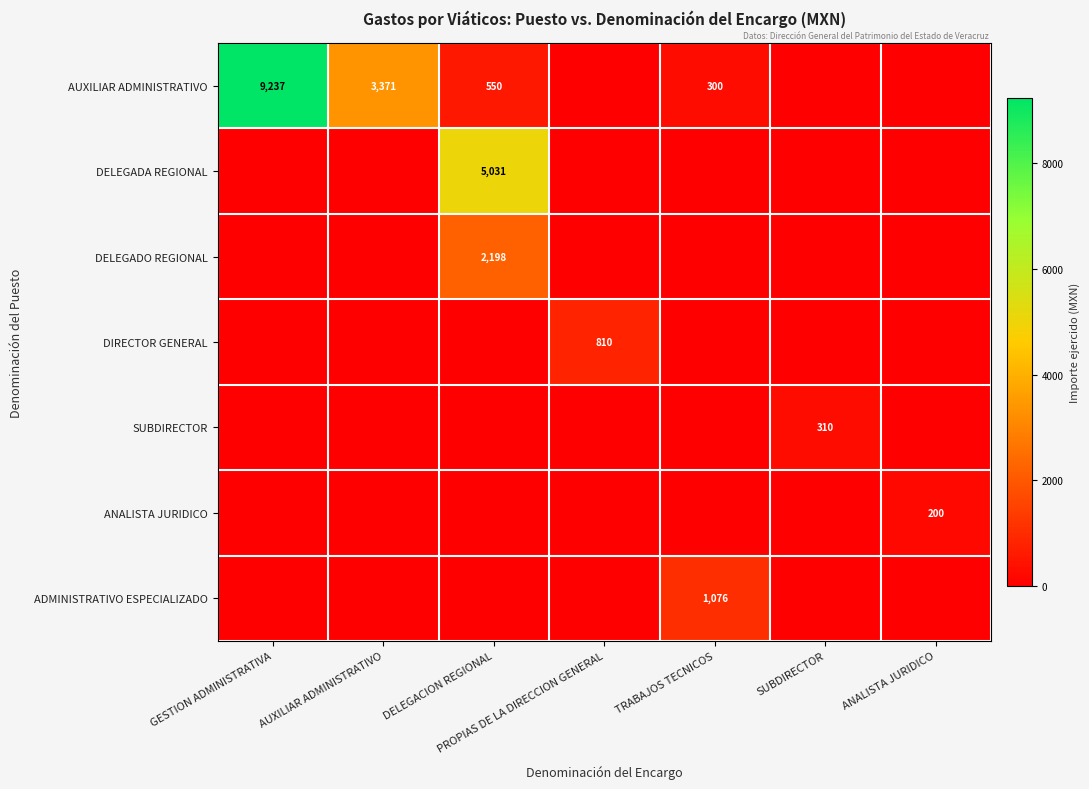

The value of SUBDIRECTOR at SUBDIRECTOR is 158. True or false?

False